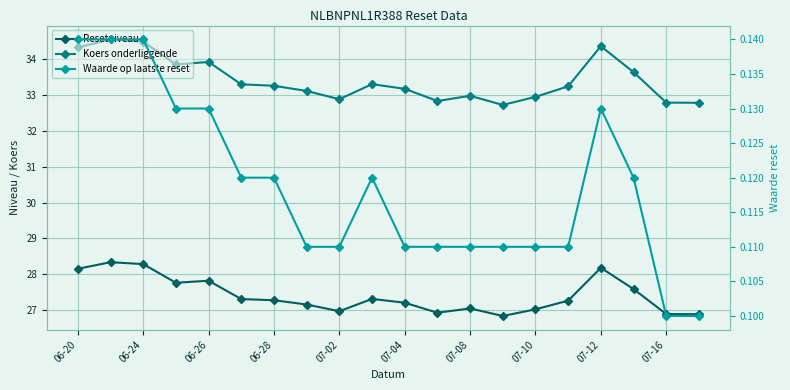

Which series has the widest spread of values?

Koers onderliggende